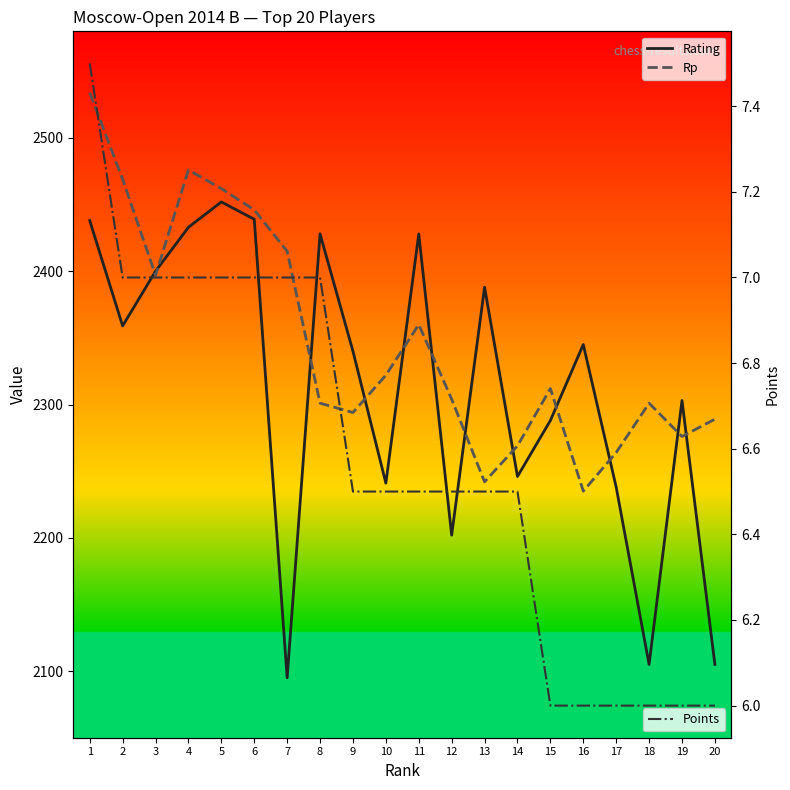

At which label does Rp first exceed 2312?

1